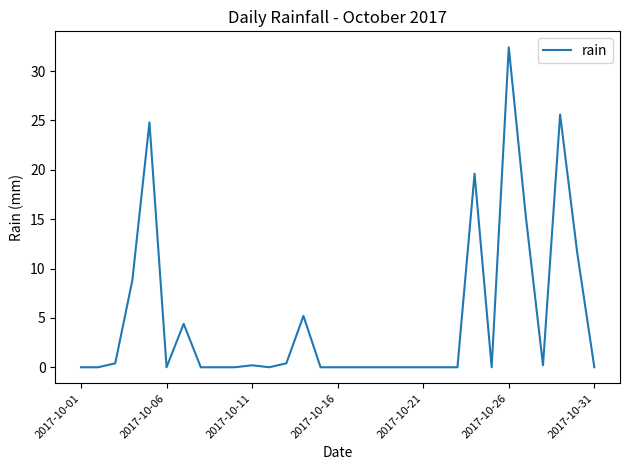

Does the chart have visible grid lines?

No